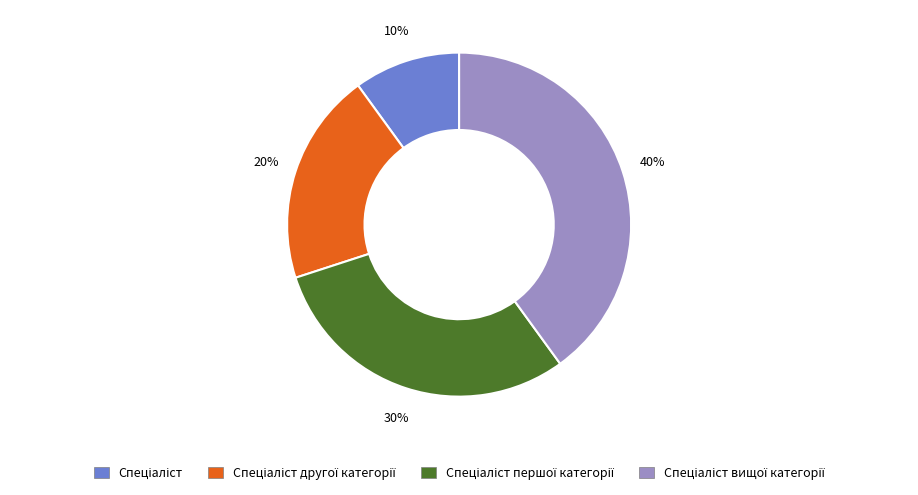

Is there a majority slice in this chart?

No